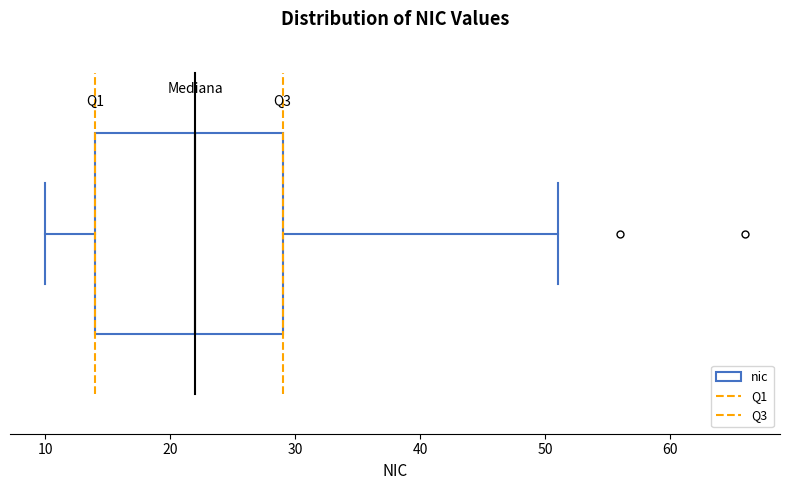

Transcribe this box plot: give where the median line is, the range the box spans, and where the two whiskers end, as read against the x-axis. The values are not printed on the chart, so give them approximately, as read against the axis.

median 22, box 14 to 29, whiskers 10 to 51